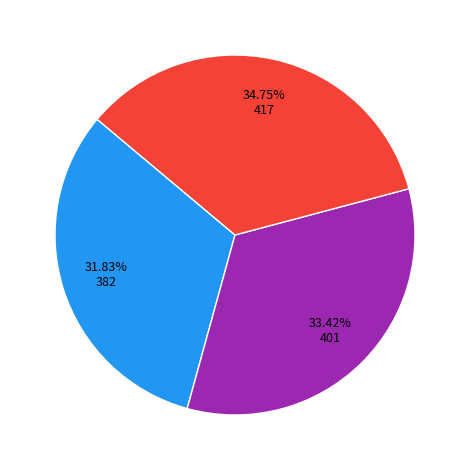

Is there any slice that represents more than half of the pie?

No